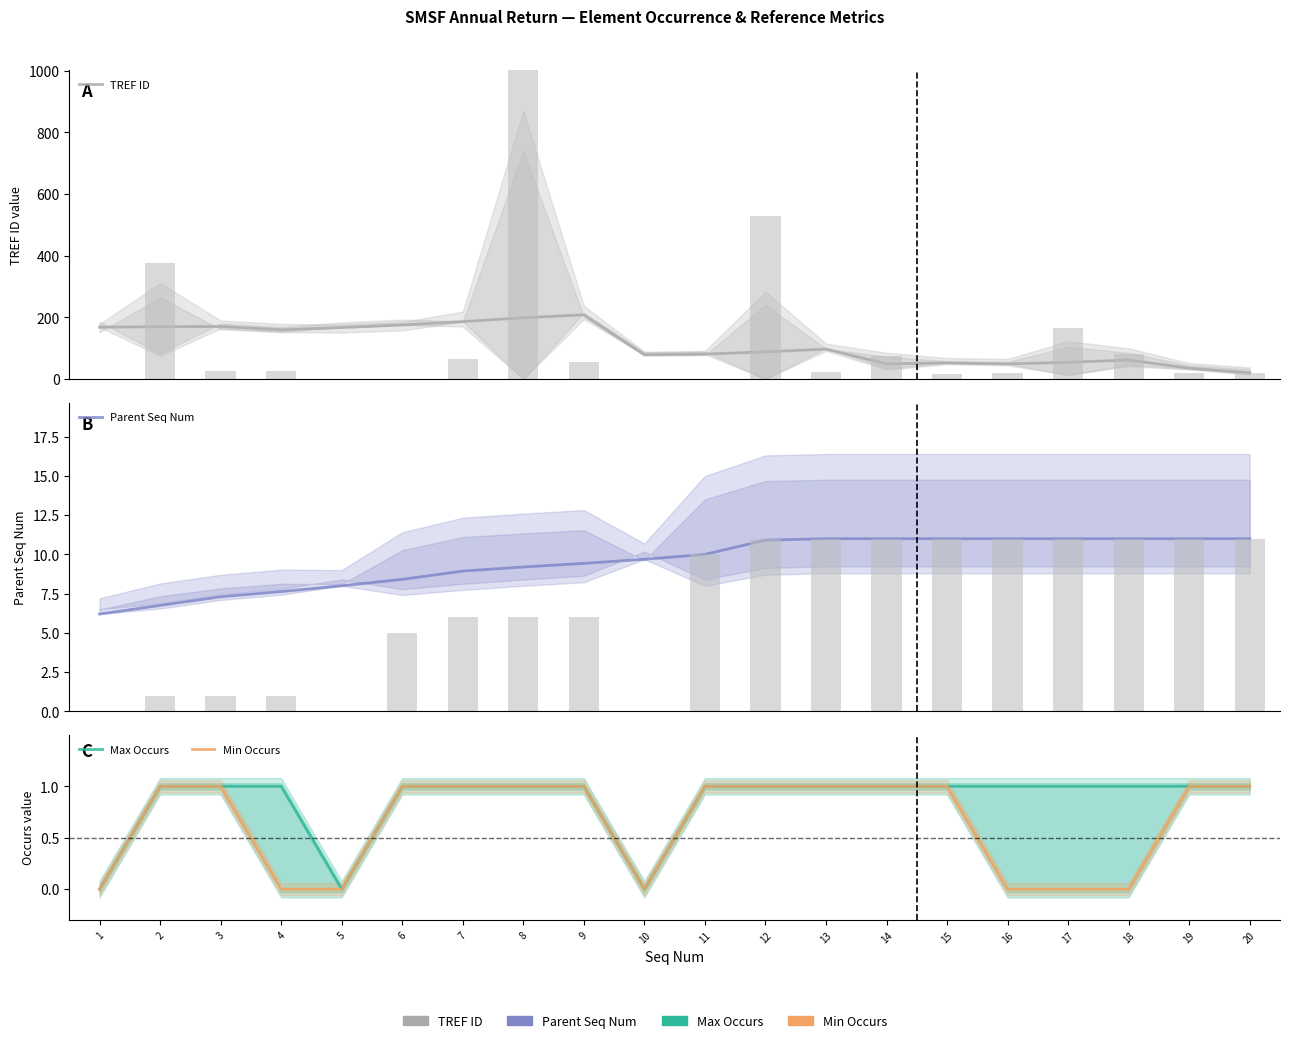

Is it true that Max Occurs equals 1.7 at 16?

False